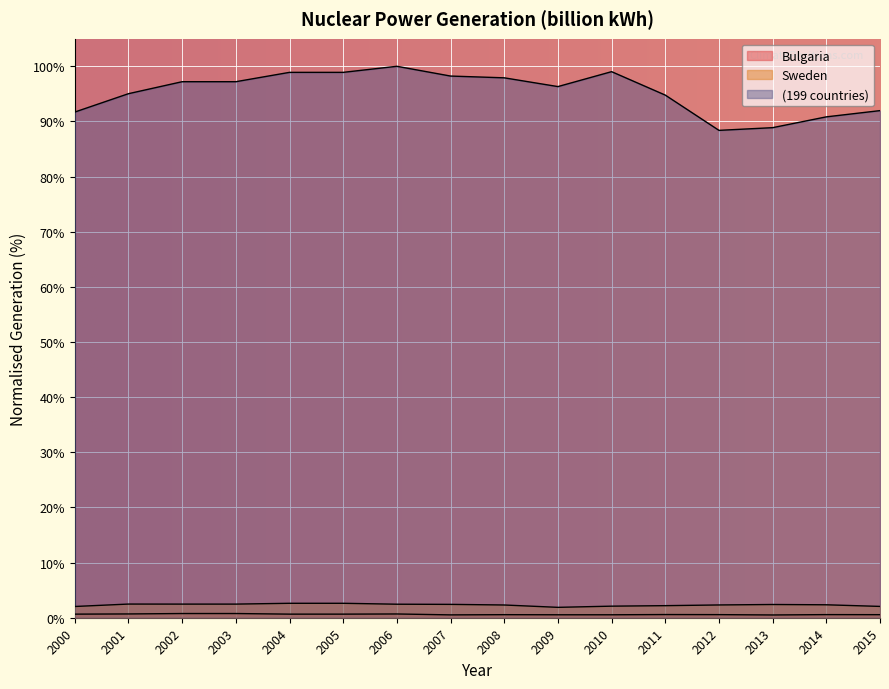

Which series has the largest total across all categories?

(199 countries)